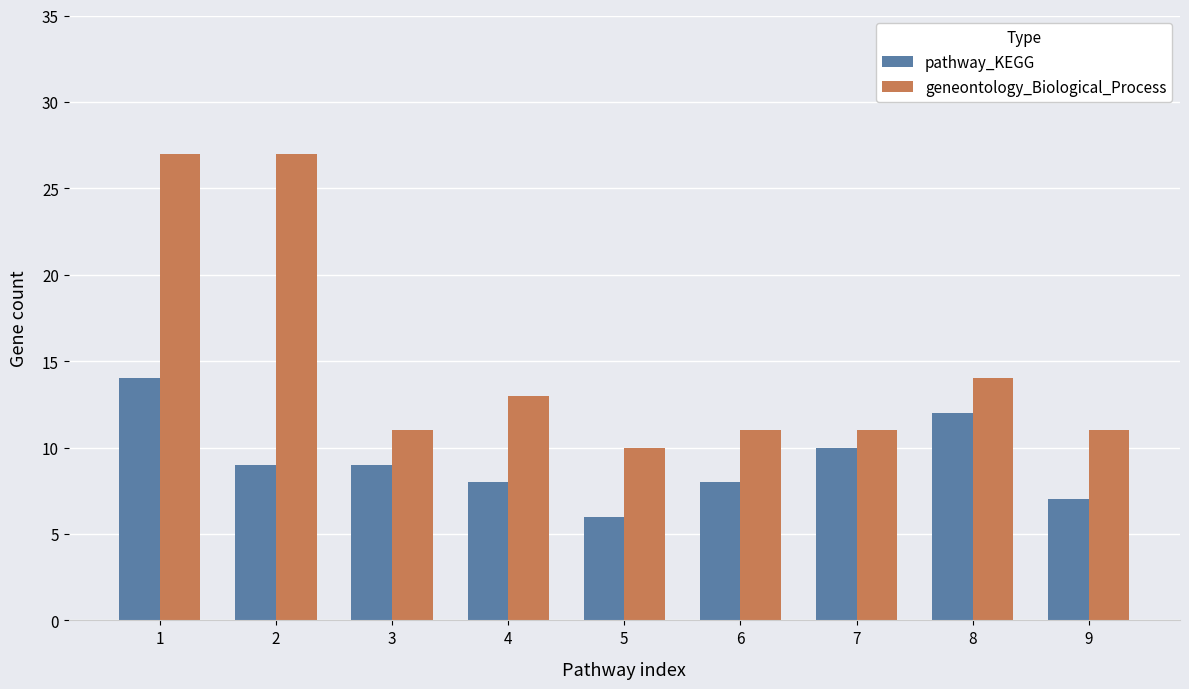

The value of geneontology_Biological_Process at 7 is 19. True or false?

False